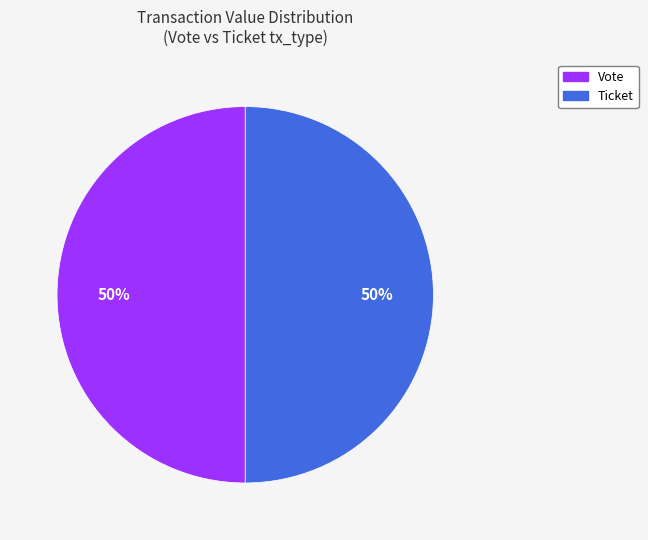

To the nearest percent, what is the combined percentage of Vote and Ticket?

100%